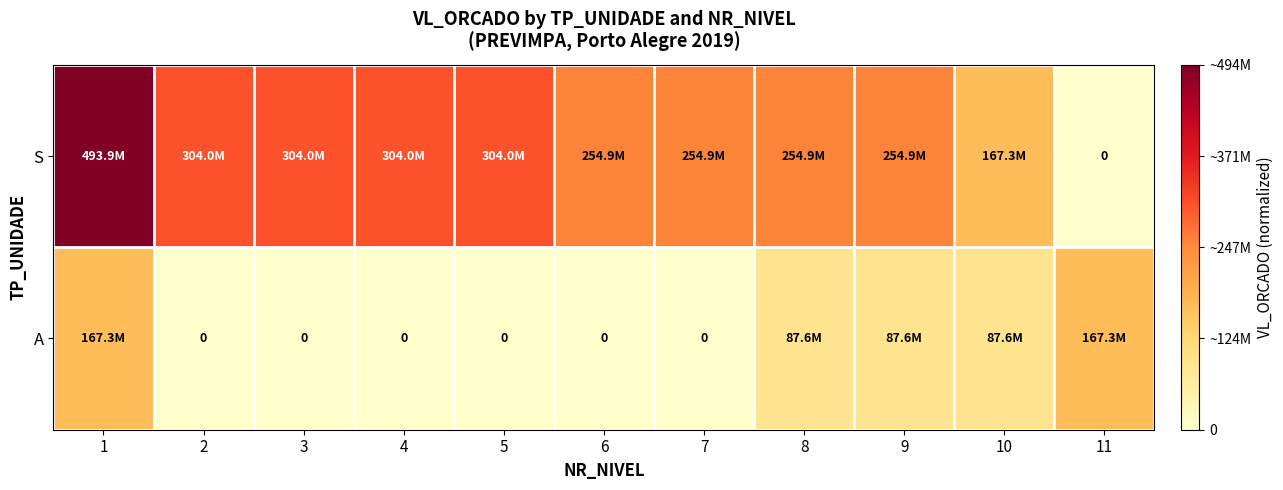

Rank the categories by S value from lowest to highest.

11, 10, 6, 7, 8, 9, 2, 3, 4, 5, 1